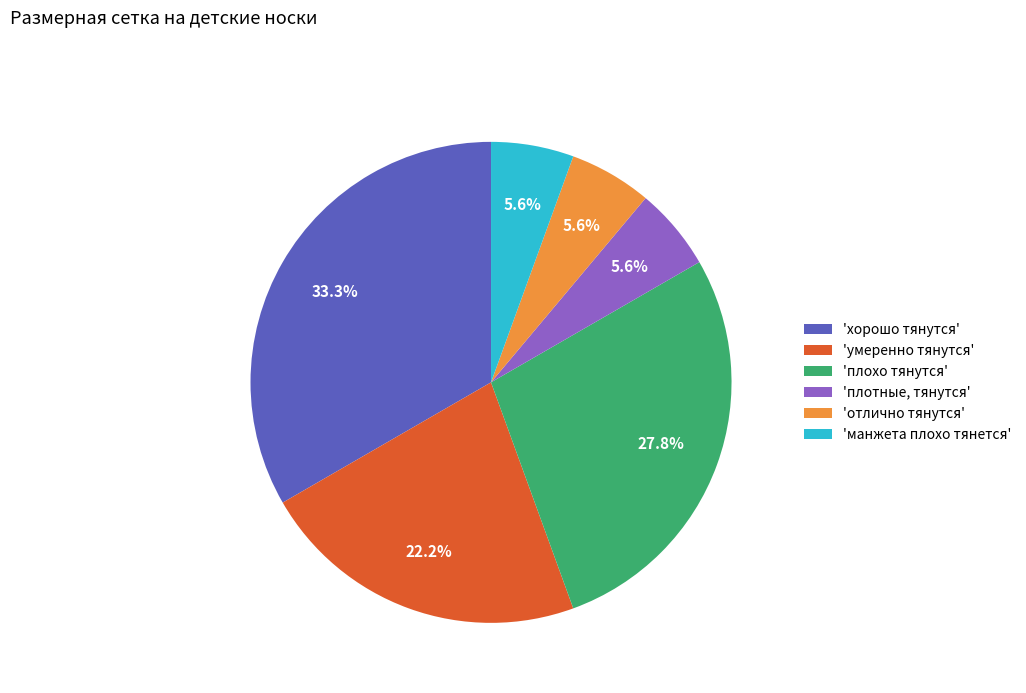

Count the number of slices in the pie.

6